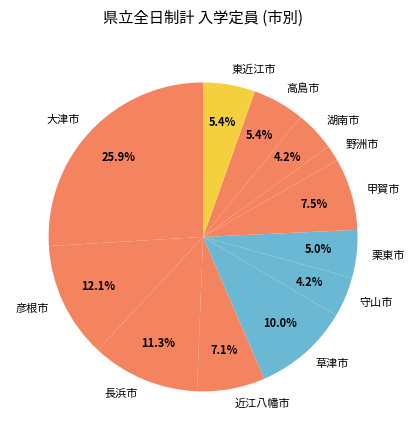

Do 近江八幡市 and 草津市 together represent more than half of the pie?

No